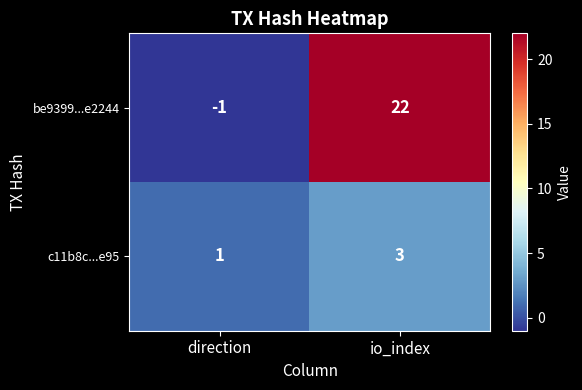

At how many categories does at least one series exceed 10?

1